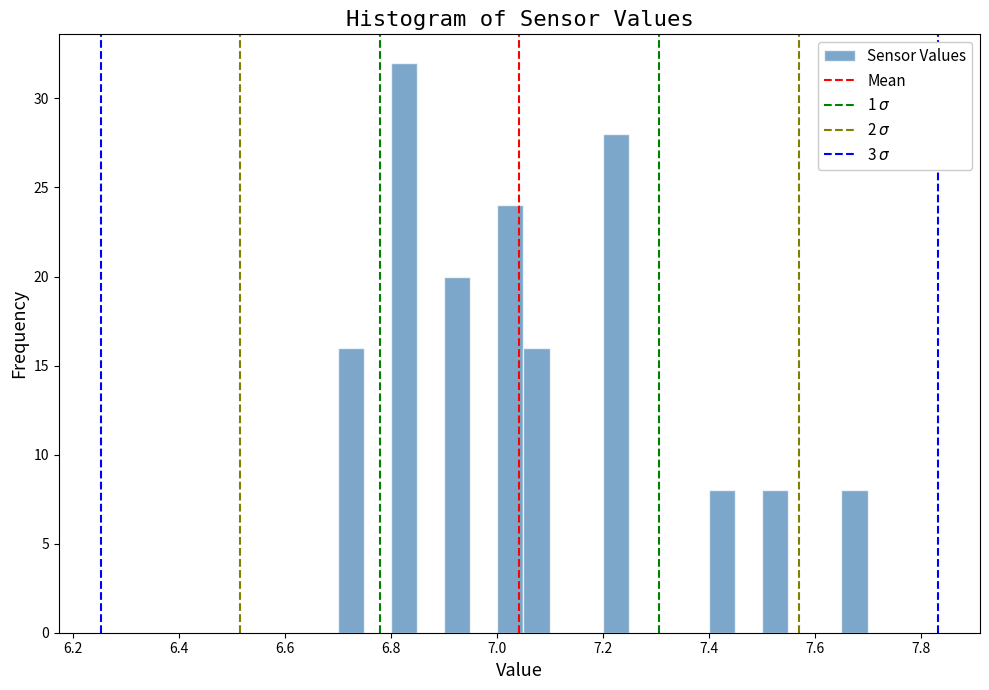

Read against the x-axis, roughly where is the centre of the tallest bar?

6.82